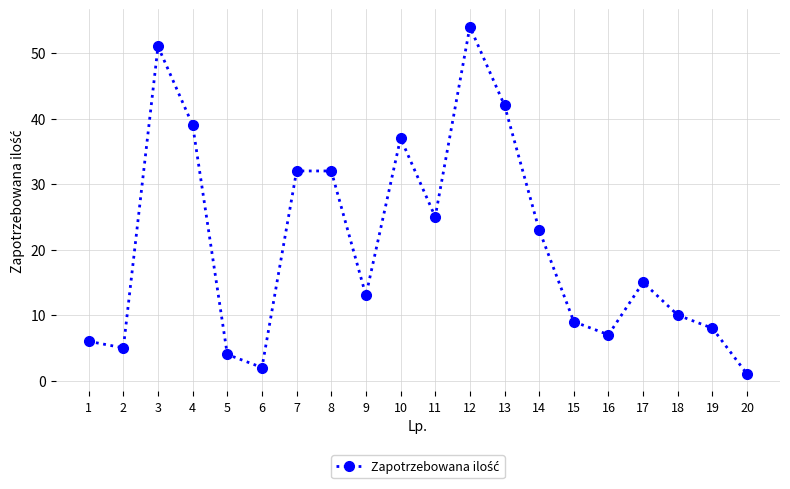

Reading right to left, list all the values displayed in this chart.

20=1	19=8	18=10	17=15	16=7	15=9	14=23	13=42	12=54	11=25	10=37	9=13	8=32	7=32	6=2	5=4	4=39	3=51	2=5	1=6